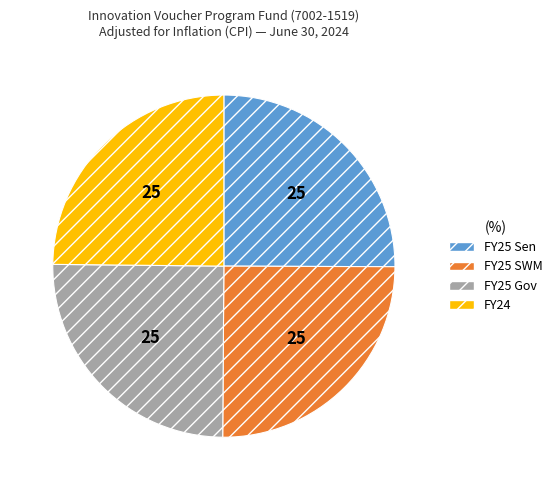

Does any single category account for the majority?

No